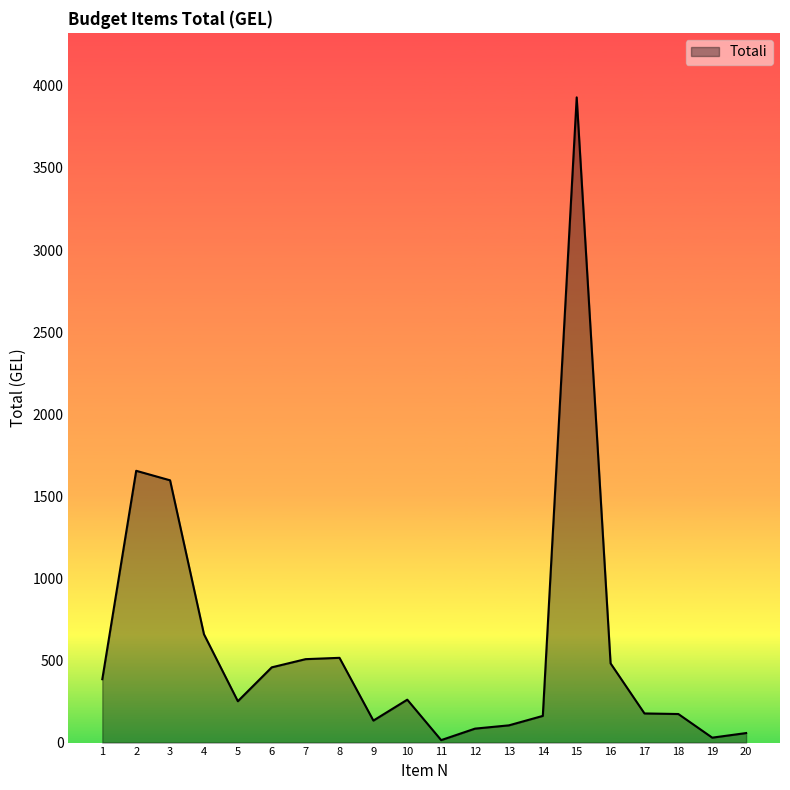

Approximately how many times larger is the value at 14 compared to 11?

10.8